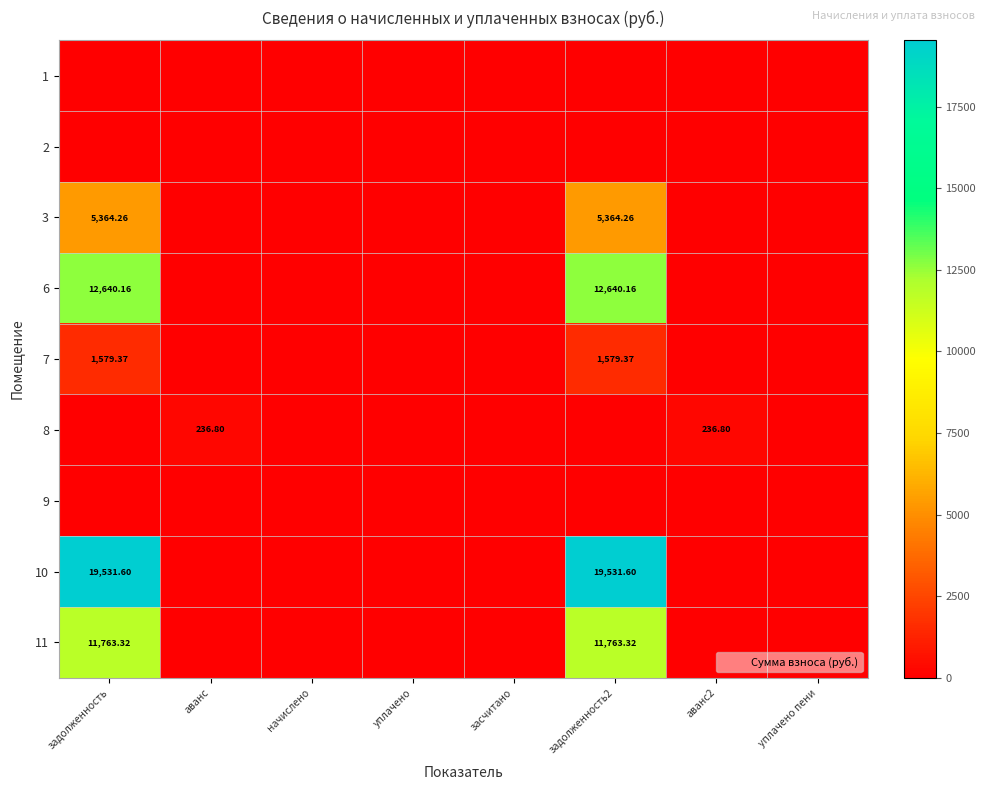

The 6 series shows -7986.0 at аванс2. True or false?

False